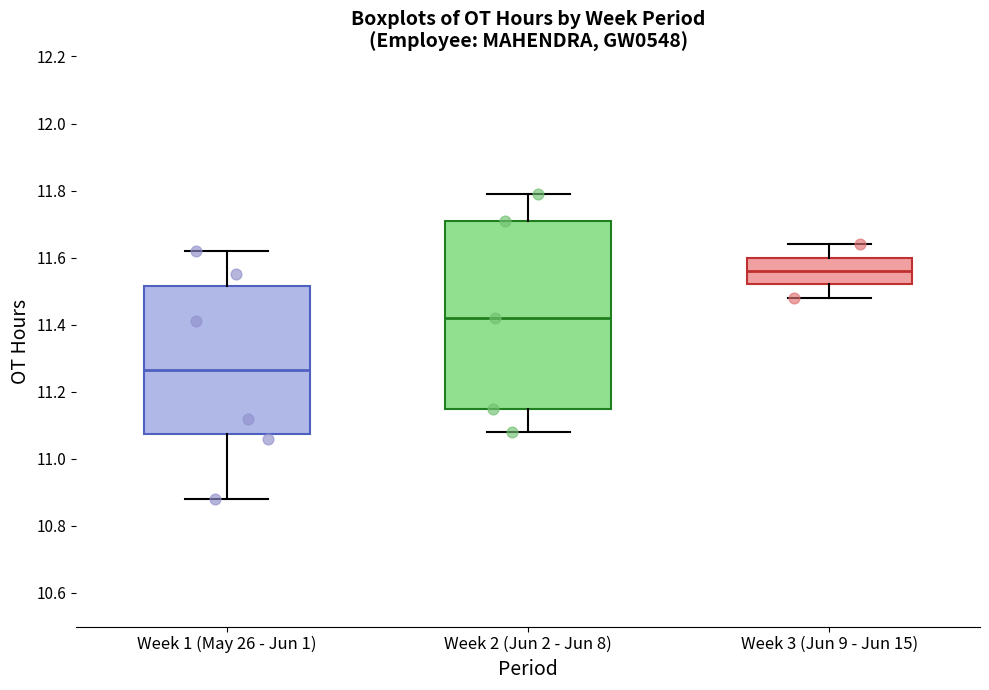

Reading left to right, transcribe this box plot: for each box, give where its median line is, the range the box spans, and where its two whiskers end, as read against the y-axis. The values are not printed on the chart, so give them approximately, as read against the axis.

Week 1 (May 26 - Jun 1): median 11.26, box 11.08 to 11.52, whiskers 10.88 to 11.62
Week 2 (Jun 2 - Jun 8): median 11.42, box 11.16 to 11.72, whiskers 11.08 to 11.80
Week 3 (Jun 9 - Jun 15): median 11.56, box 11.52 to 11.60, whiskers 11.48 to 11.64